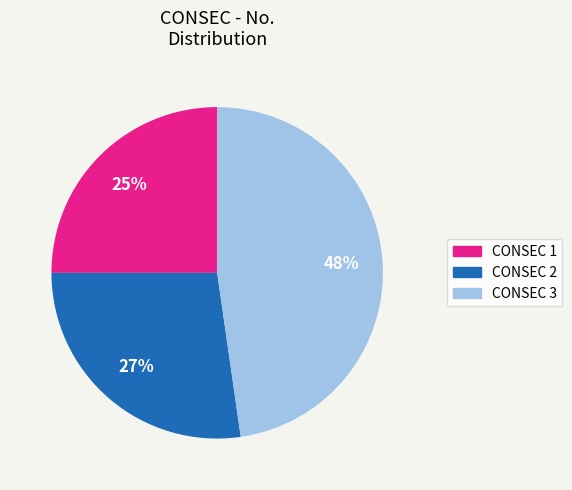

What percentage is the CONSEC 3 slice, to the nearest percent?

48%